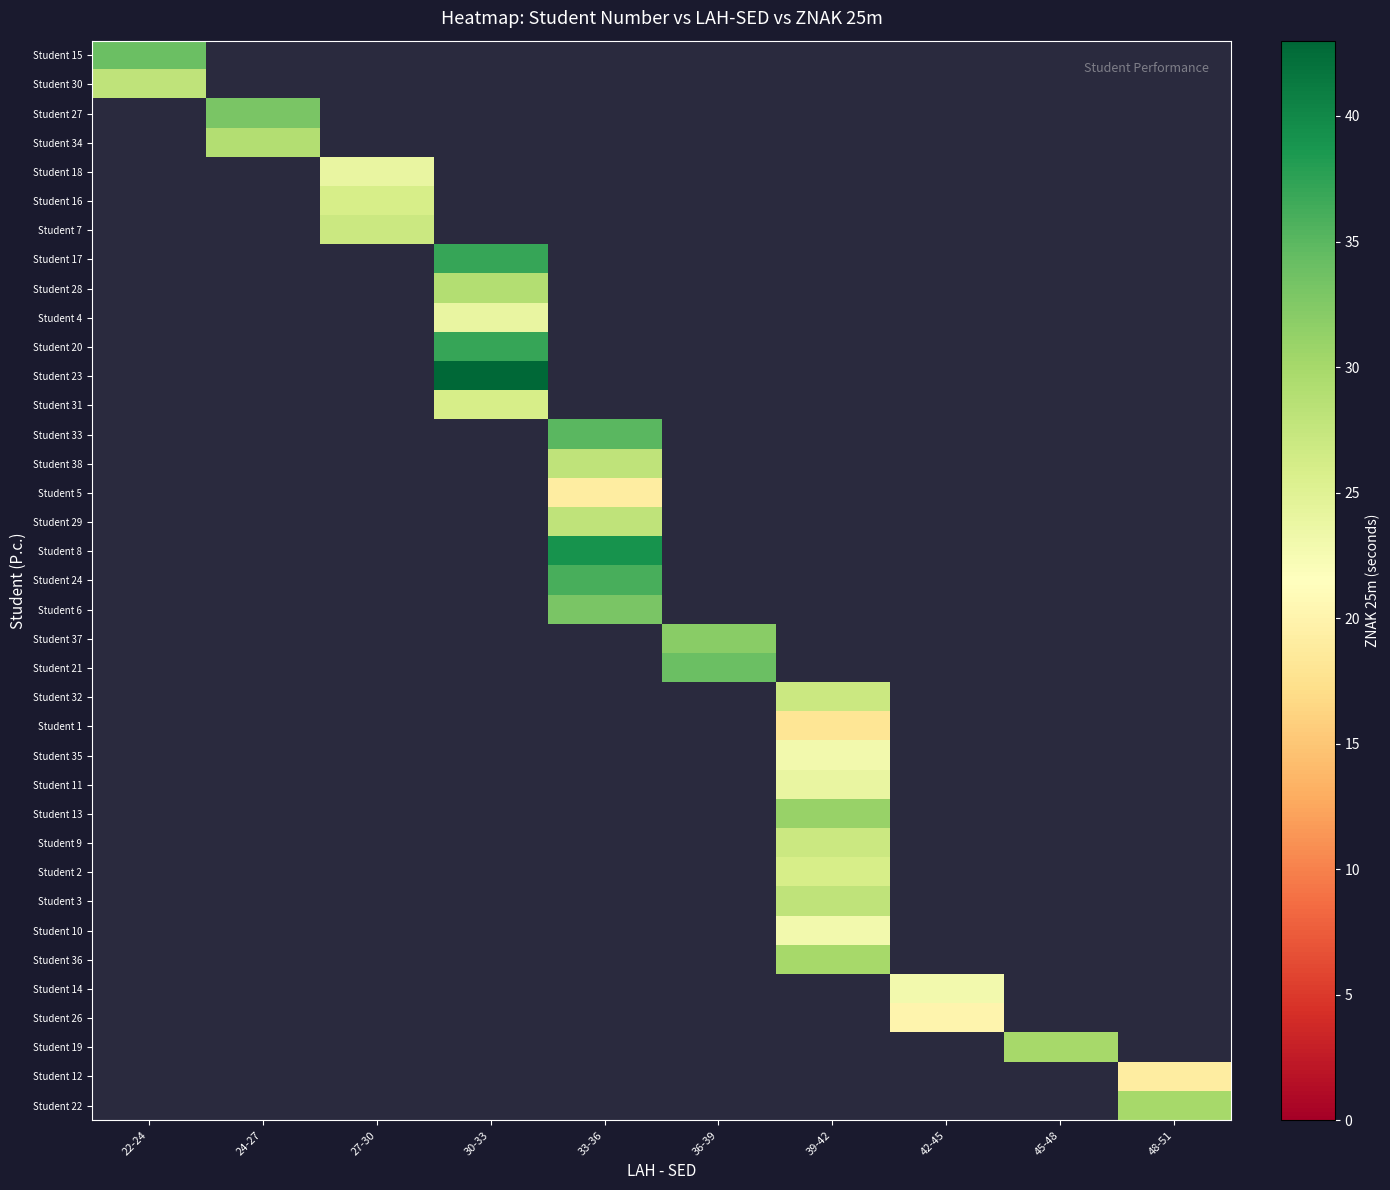

Where is Student 15 nearest to the value 34?

22-24